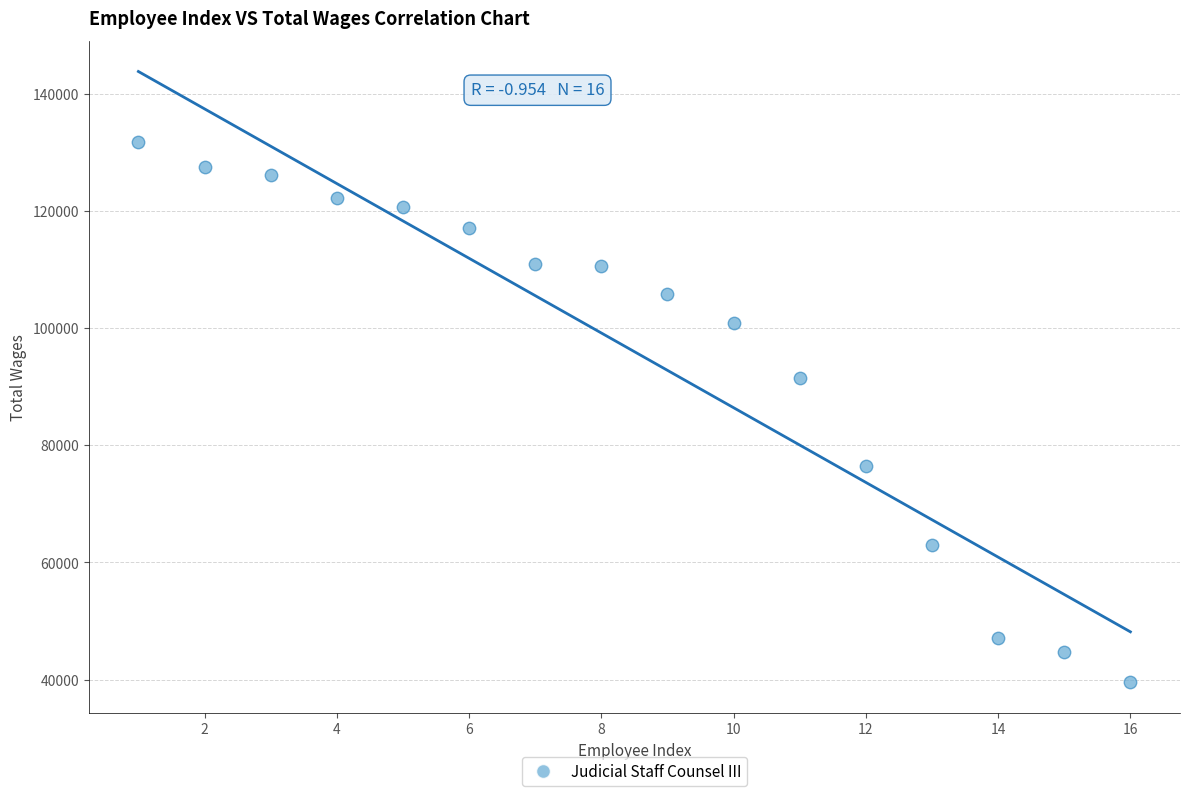

What Y value in the scatter plot is closest to 85614?

91502